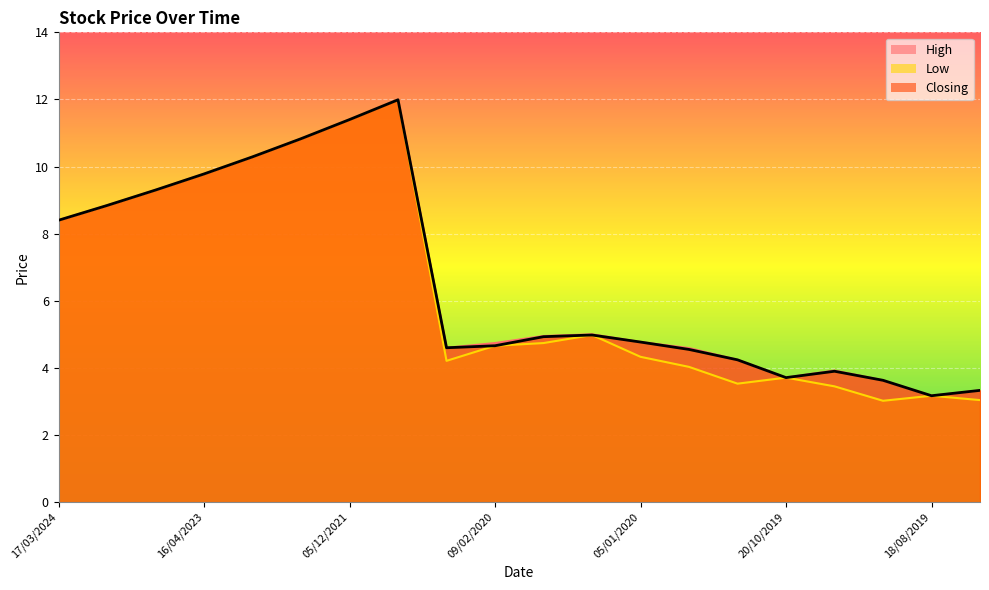

How many lines are shown in the chart?

3